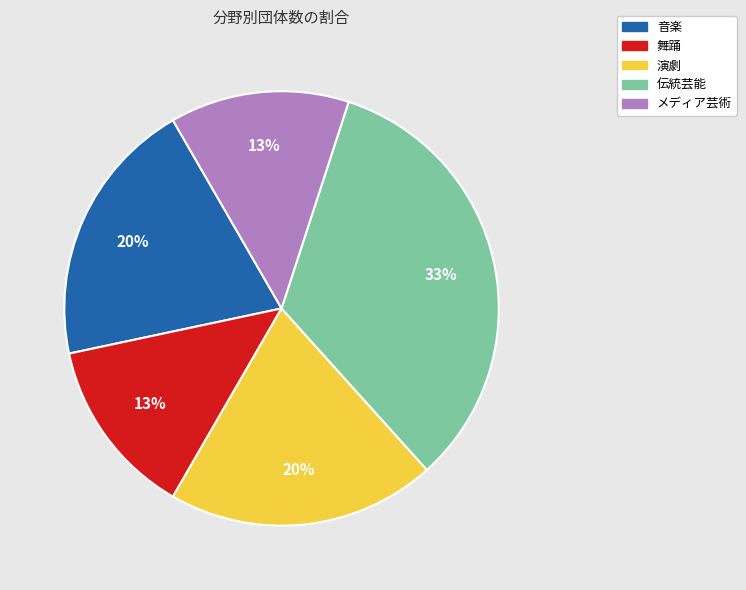

Is there a majority slice in this chart?

No